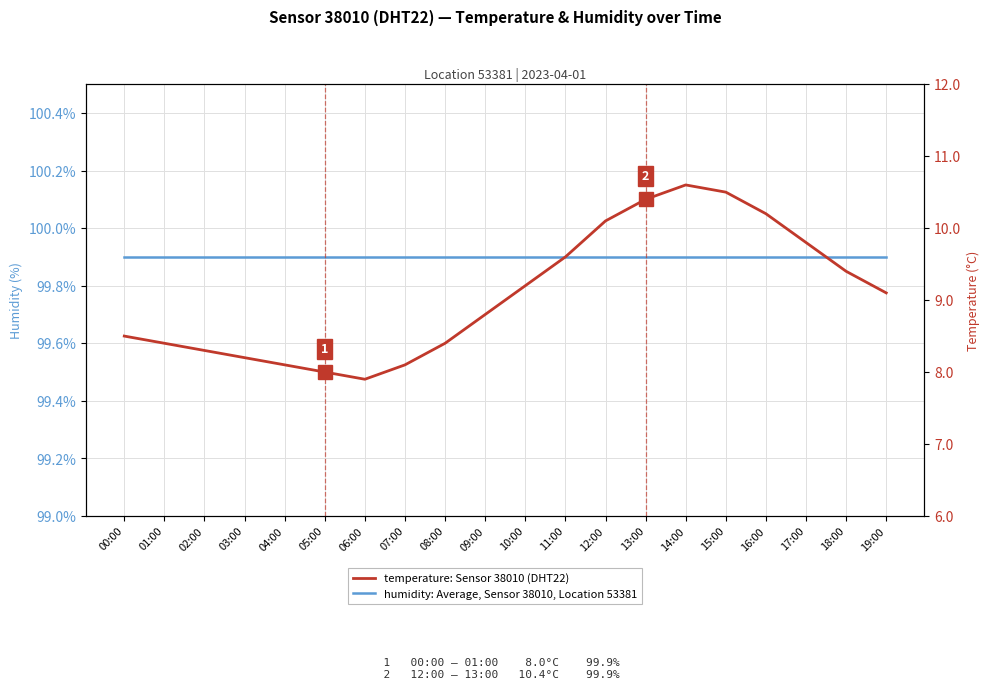

True or false: humidity: Average, Sensor 38010, Location 53381 and temperature: Sensor 38010 (DHT22) cross at least once.

False